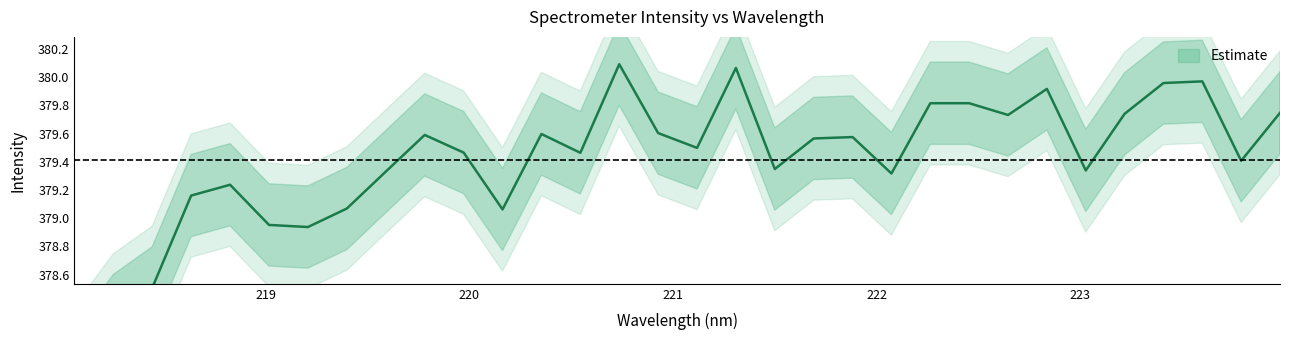

Where is the first local maximum?

218.8244